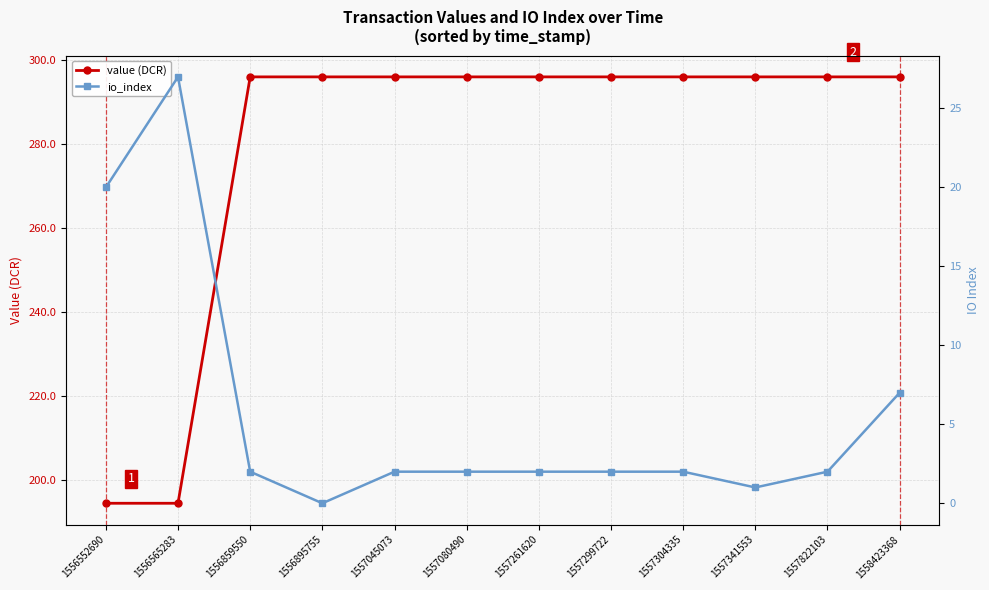

The value of value (DCR) at 1556859550 is 105.7. True or false?

False